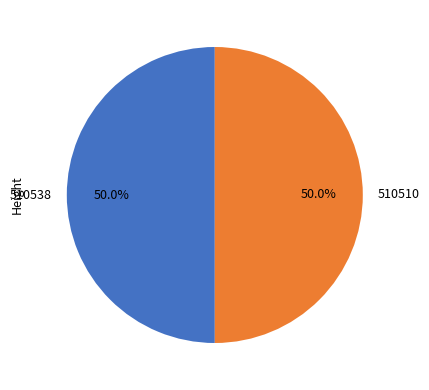

To the nearest percent, what percentage of the pie is 510538?

50%